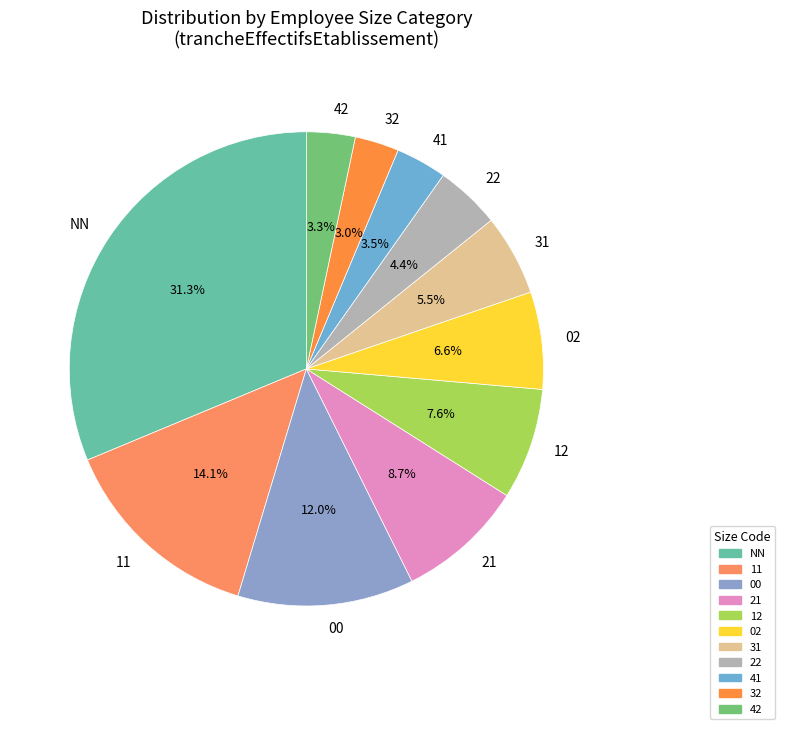

Approximately how many times larger is the value at 00 compared to 32?

4.0